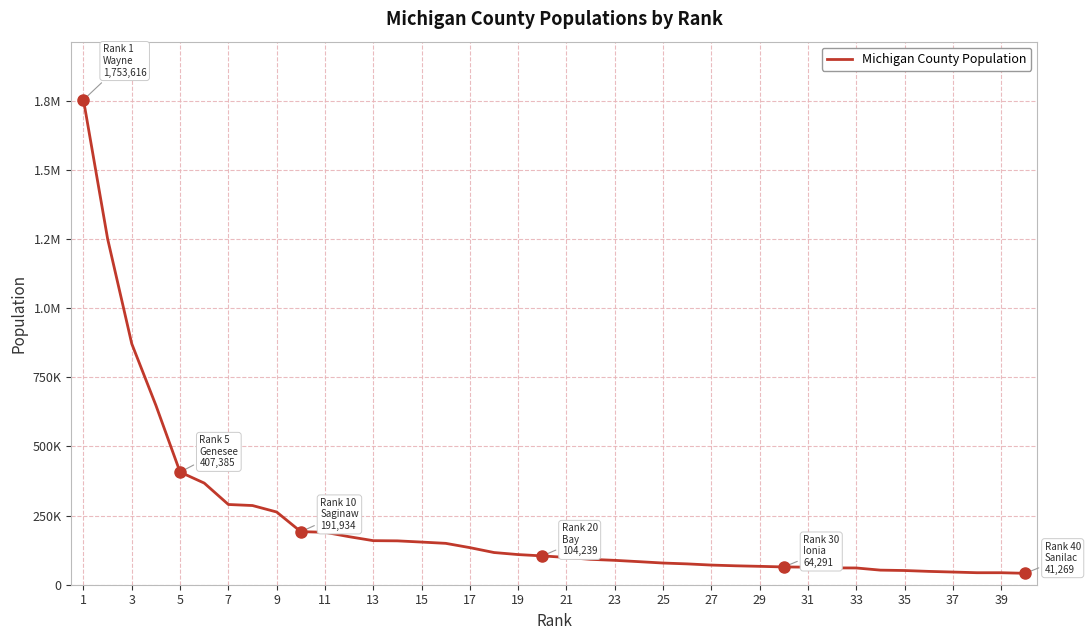

What is the value of the 19th point from the left?

109027